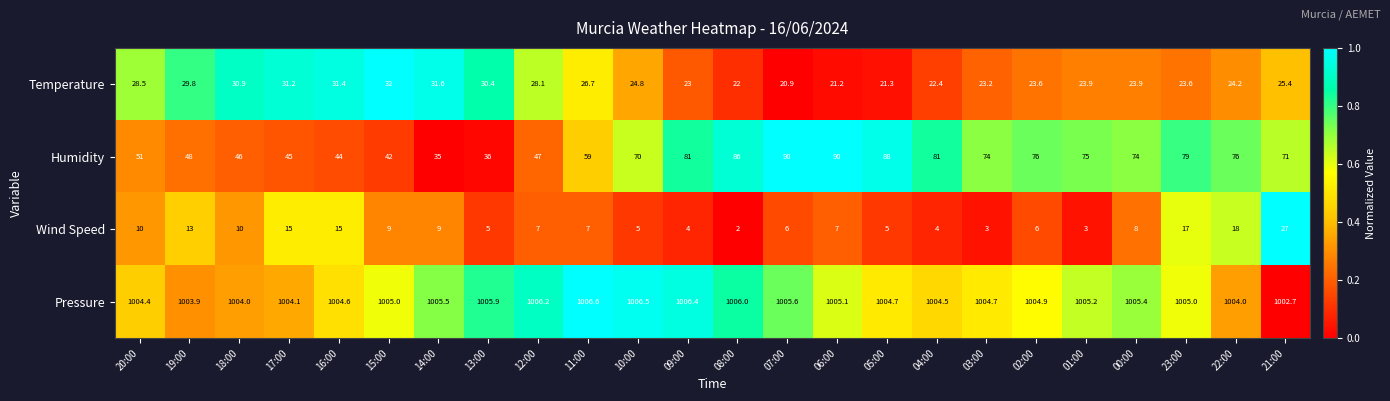

Which series has the largest range (max minus min)?

Humidity